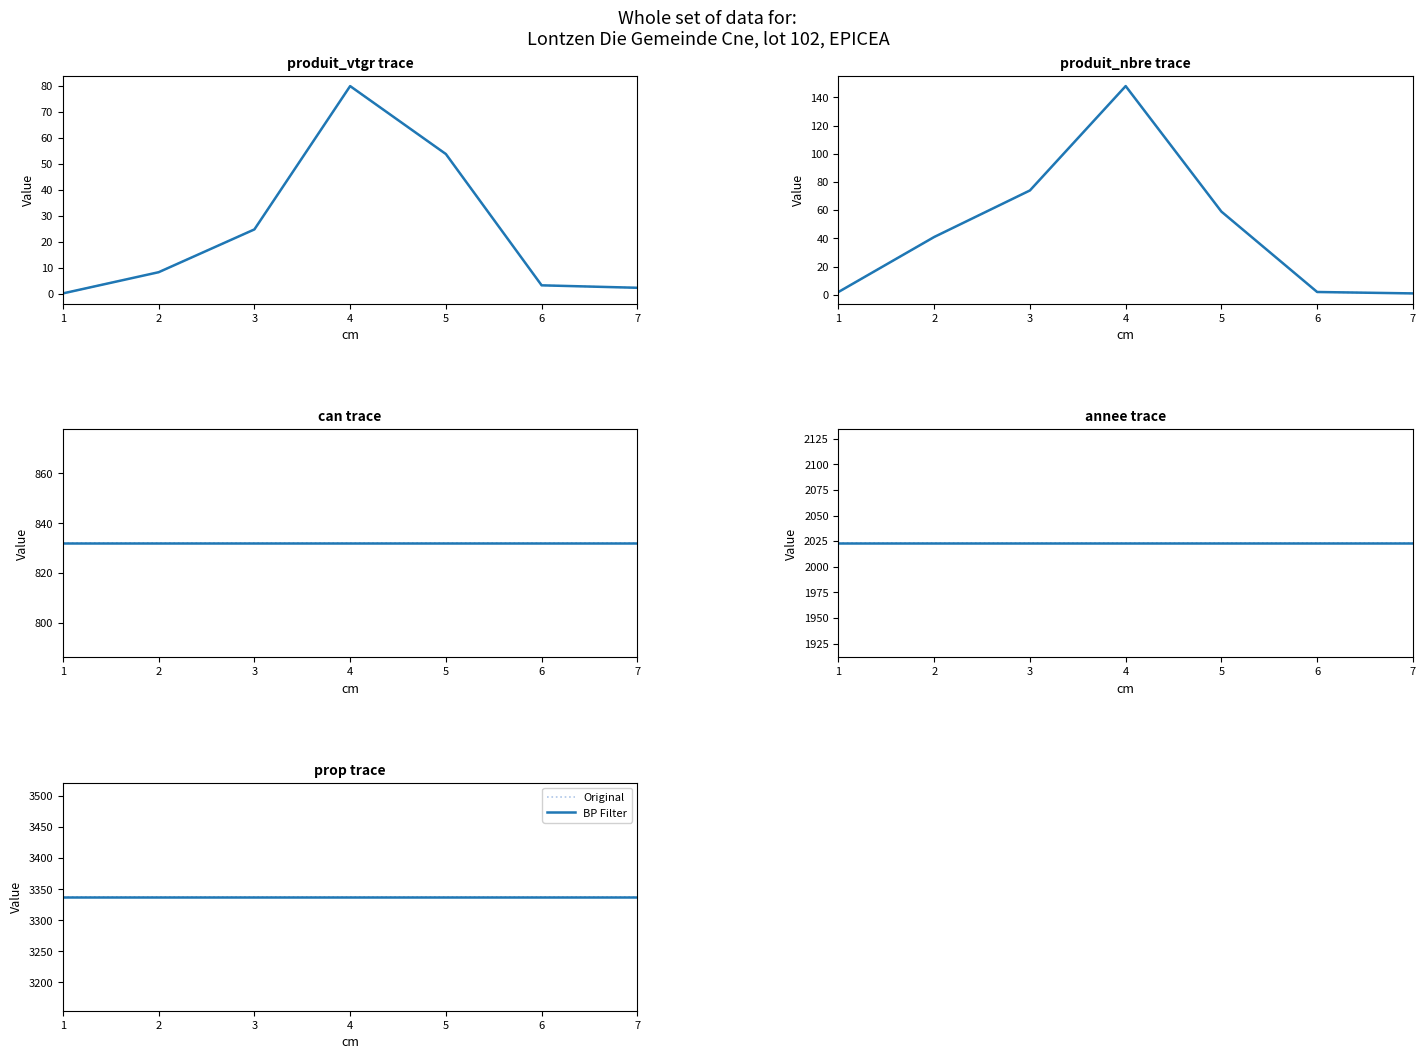

Is it true that cm equals 5.1 at 3?

False